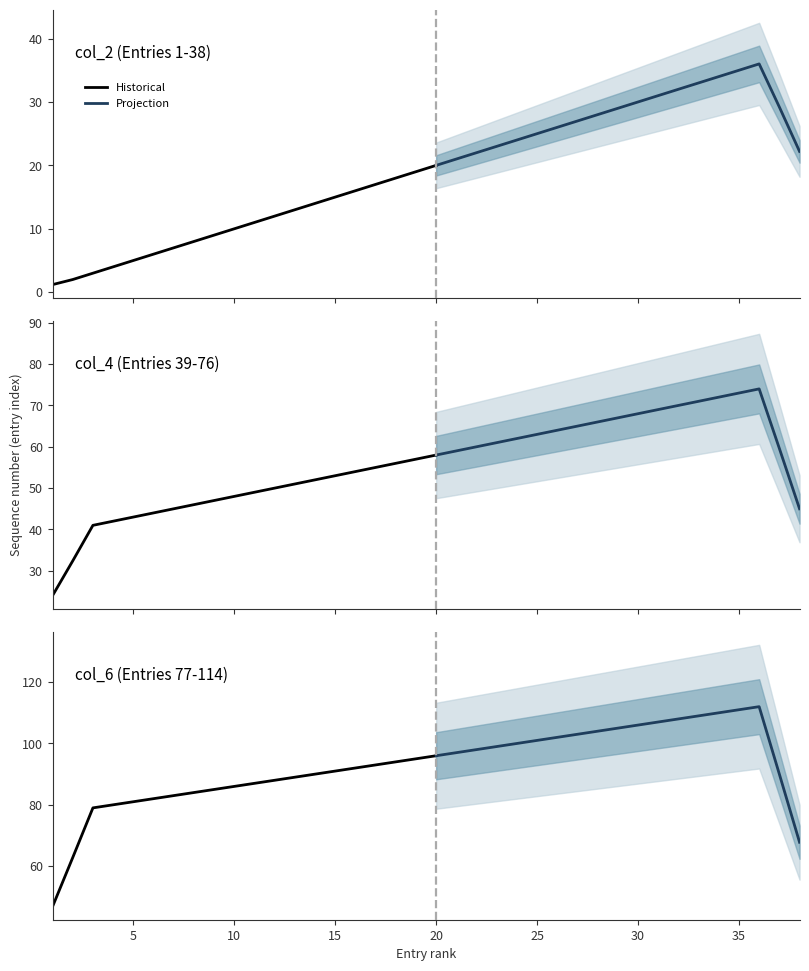

True or false: col_4 and col_2 intersect in this chart.

False